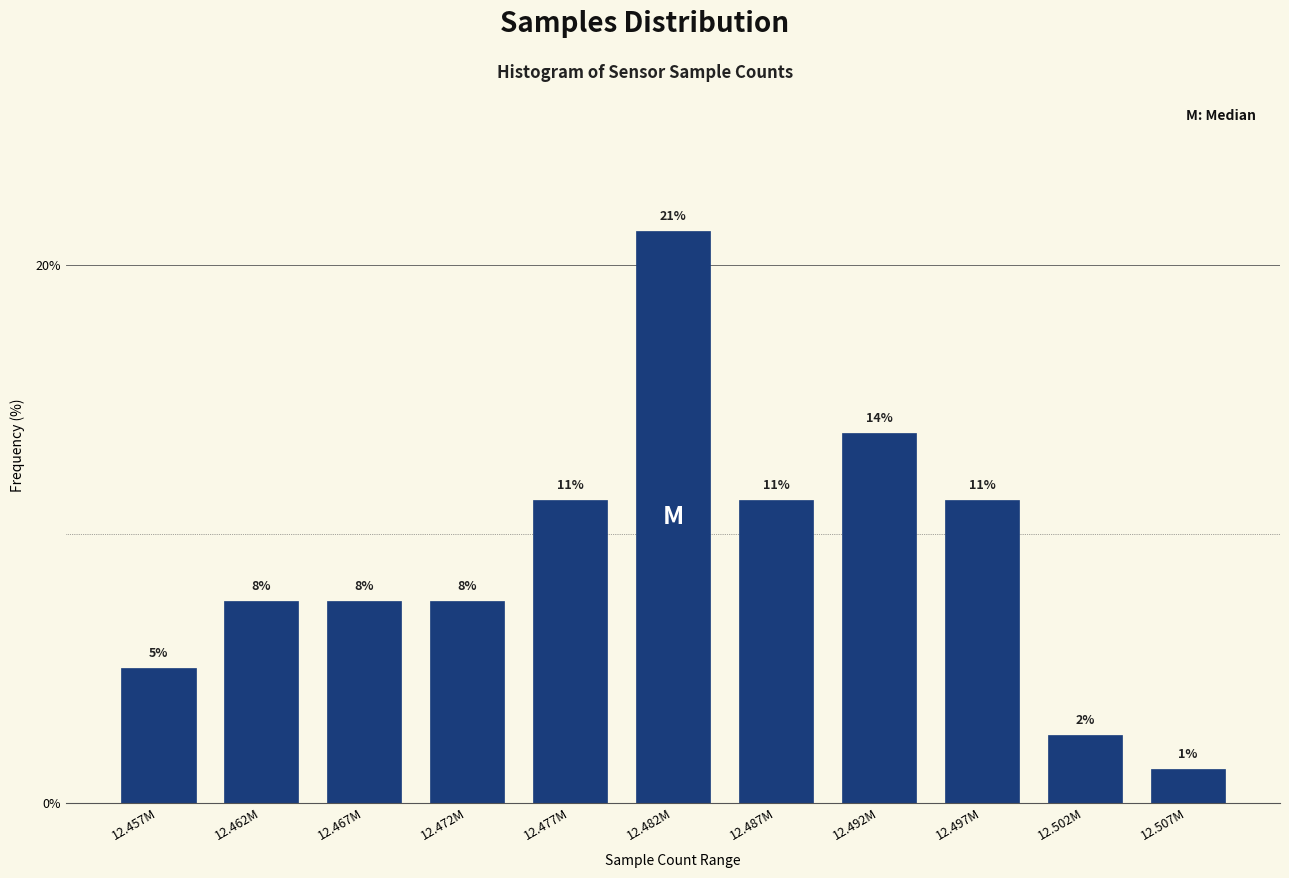

How many bars are there in total?

11